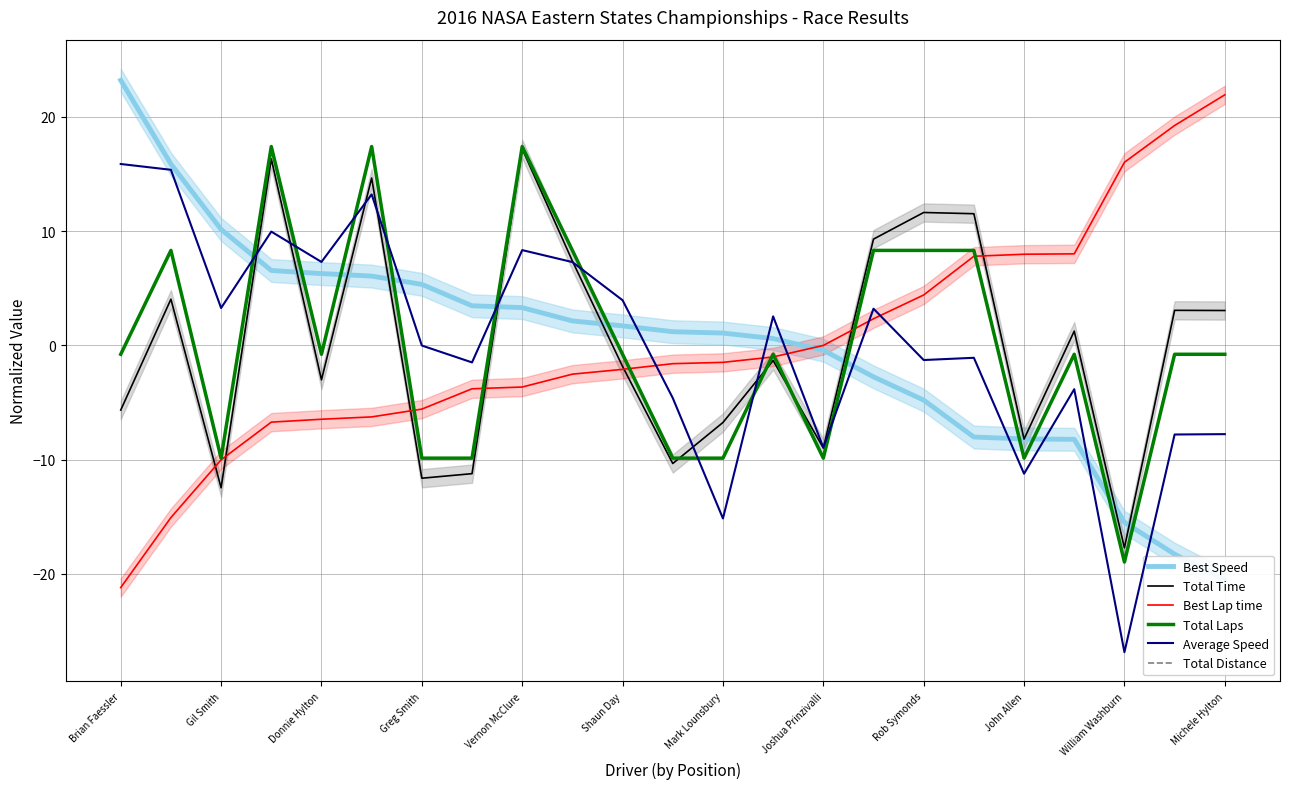

After their last crossing, which series has the higher values: Best Speed or Total Time?

Total Time